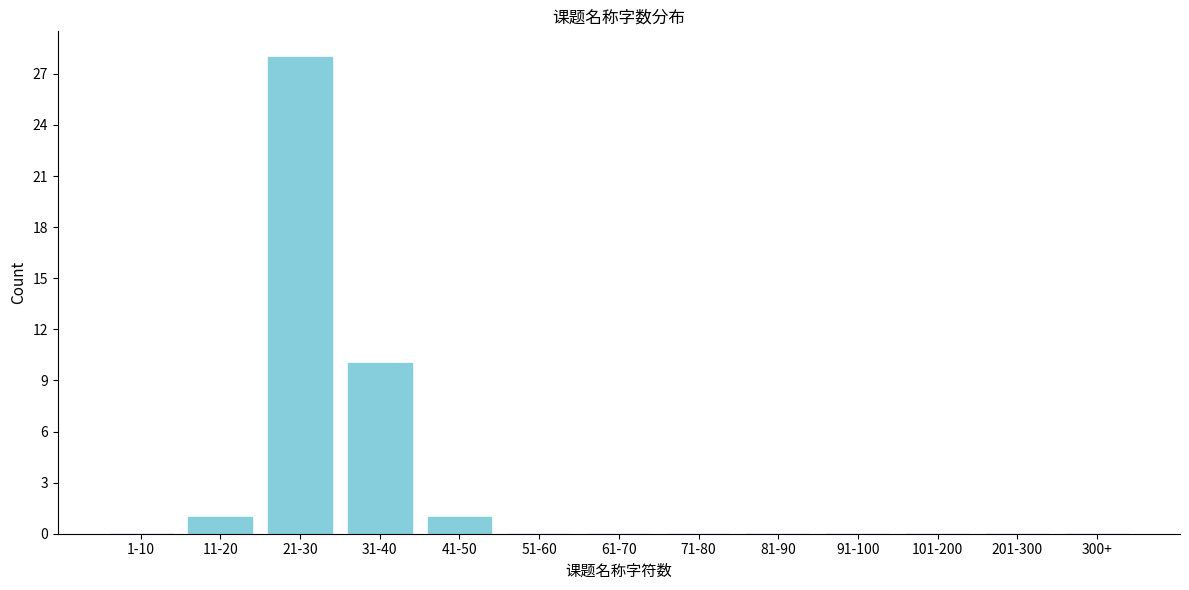

Reading right to left, transcribe all the data shown in this chart.

300+=0	201-300=0	101-200=0	91-100=0	81-90=0	71-80=0	61-70=0	51-60=0	41-50=1	31-40=10	21-30=28	11-20=1	1-10=0